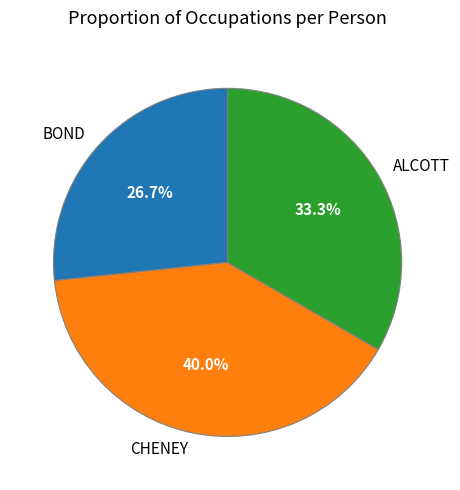

How many segments does this pie chart have?

3